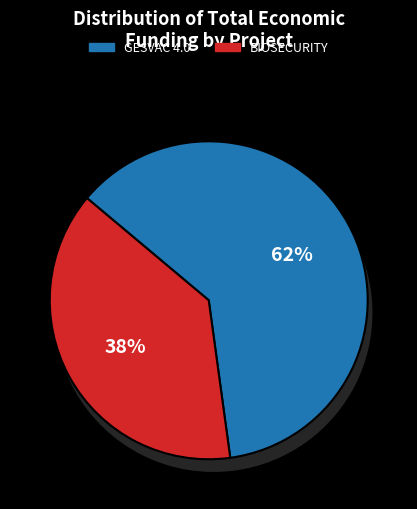

How many slices are in this pie chart?

2